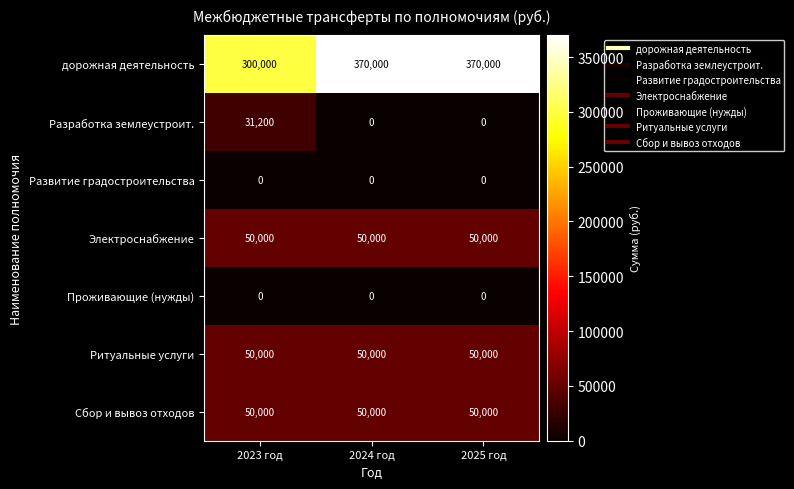

Reading left to right, transcribe all the data shown in this chart.

дорожная деятельность: 300000	370000	370000
Разработка землеустроит.: 31200	0	0
Развитие градостроительства: 0	0	0
Электроснабжение: 50000	50000	50000
Проживающие (нужды): 0	0	0
Ритуальные услуги: 50000	50000	50000
Сбор и вывоз отходов: 50000	50000	50000